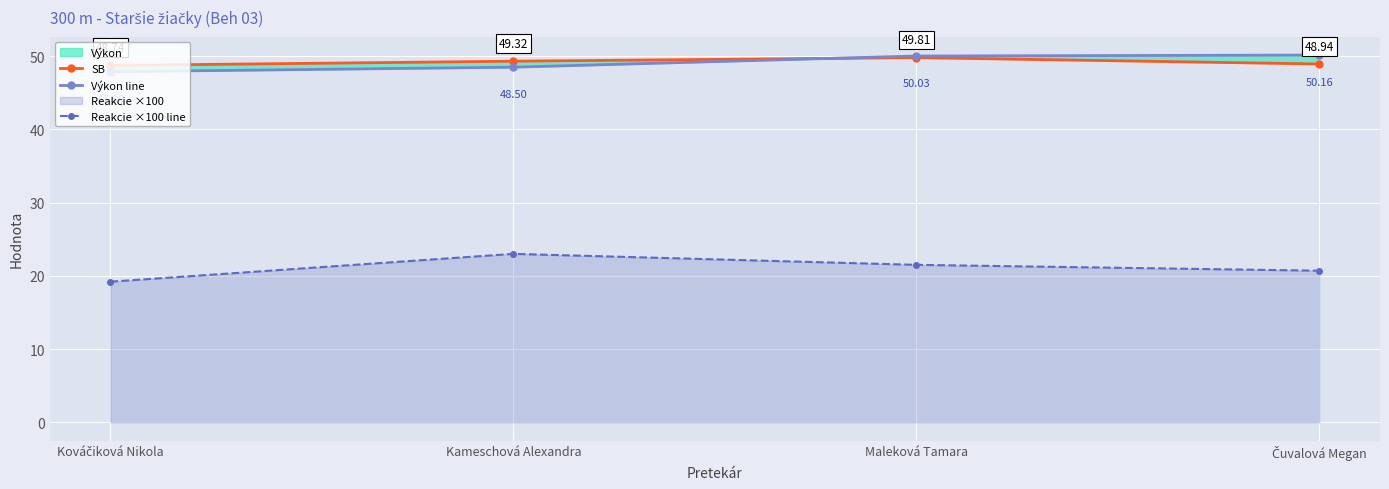

True or false: SB and Reakcie ×100 line intersect in this chart.

False